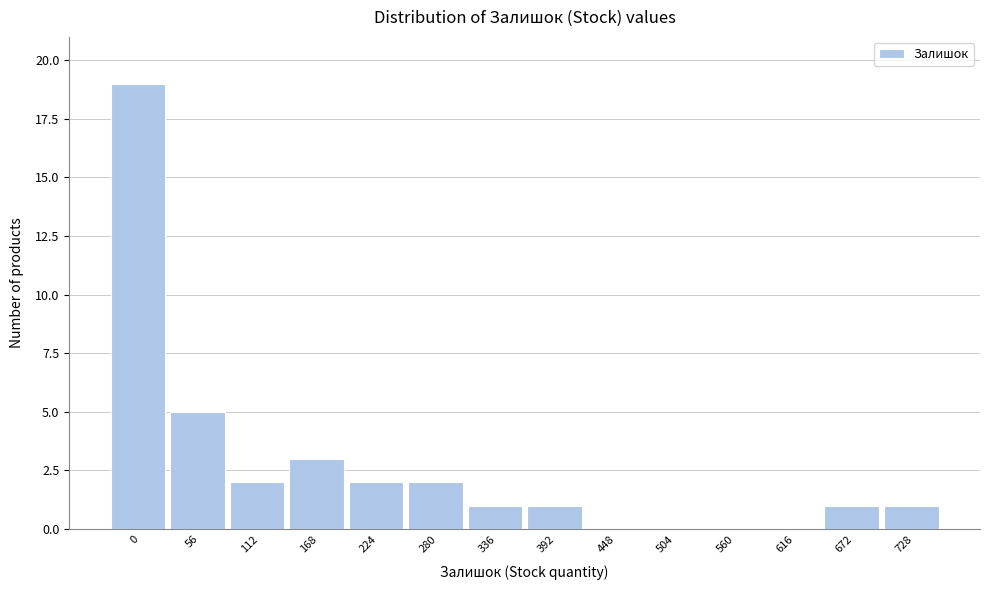

Reading left to right, extract all data points from this chart.

0=19	56=5	112=2	168=3	224=2	280=2	336=1	392=1	448=0	504=0	560=0	616=0	672=1	728=1